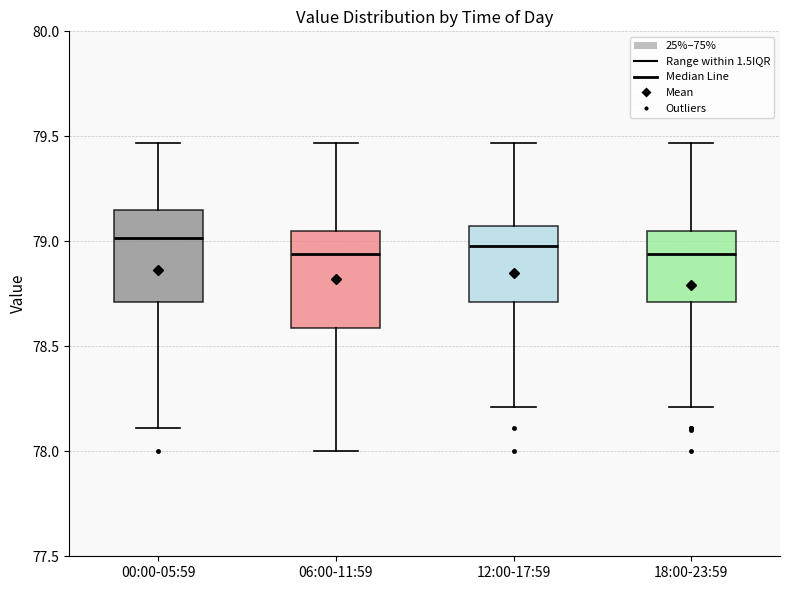

Reading left to right, transcribe this box plot: for each box, give where its median line is, the range the box spans, and where its two whiskers end, as read against the y-axis. The values are not printed on the chart, so give them approximately, as read against the axis.

00:00-05:59: median 79.00, box 78.70 to 79.15, whiskers 78.10 to 79.45
06:00-11:59: median 78.95, box 78.60 to 79.05, whiskers 78.00 to 79.45
12:00-17:59: median 79.00, box 78.70 to 79.10, whiskers 78.20 to 79.45
18:00-23:59: median 78.95, box 78.70 to 79.05, whiskers 78.20 to 79.45